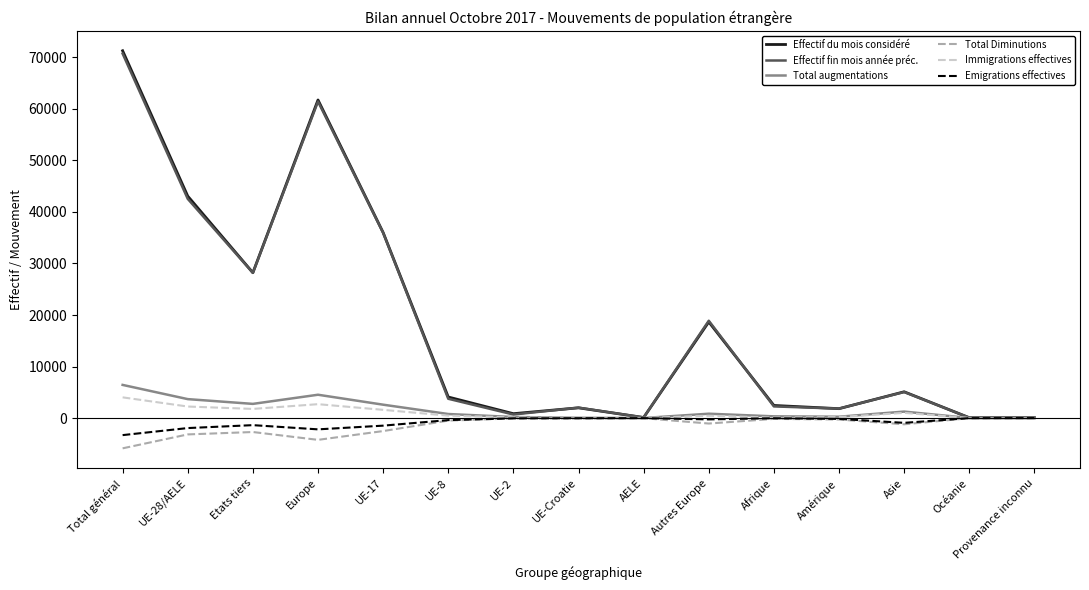

What is the greatest value displayed?

71275